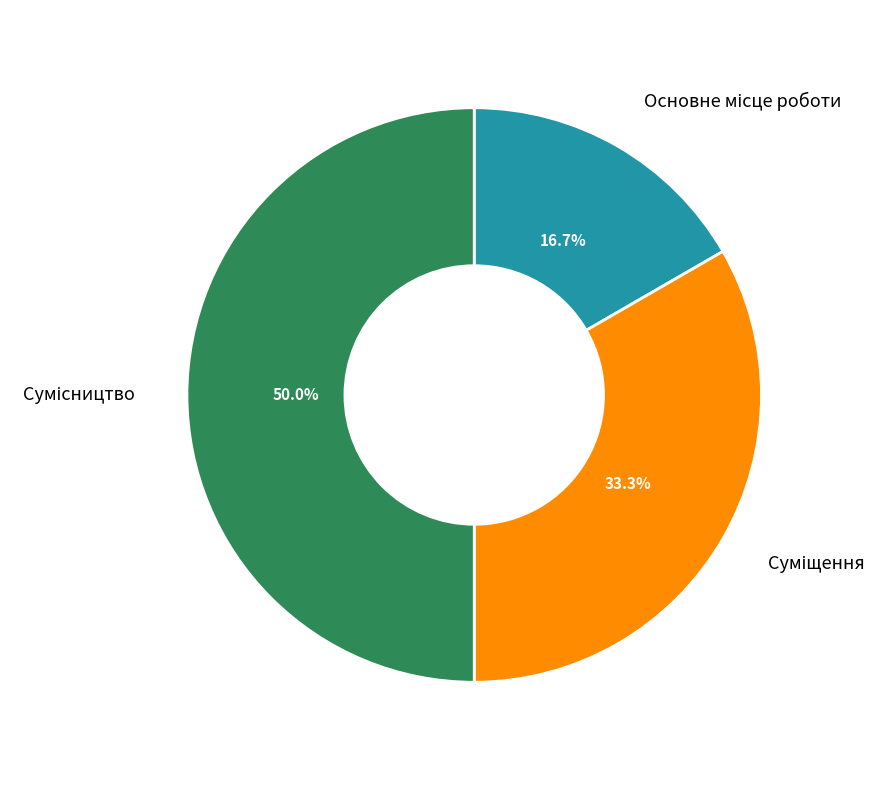

Approximately how many times larger is the value at Основне місце роботи compared to Сумісництво?

0.3